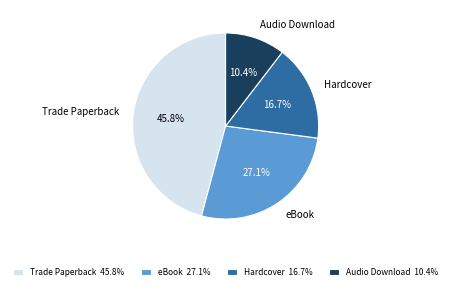

Rank the categories by value from highest to lowest.

Trade Paperback, eBook, Hardcover, Audio Download